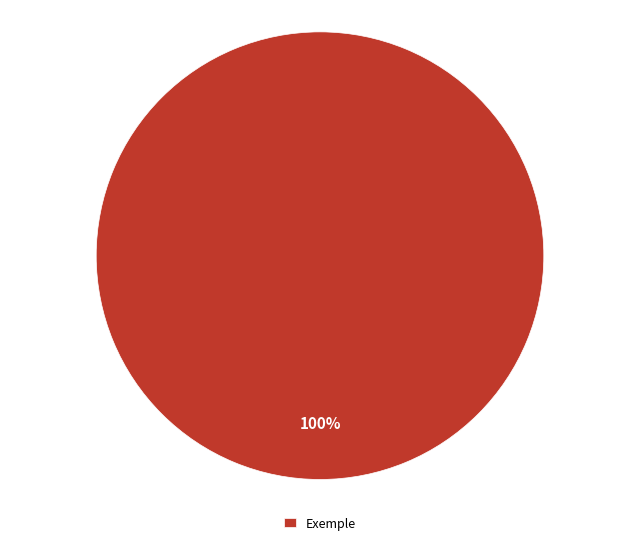

Is it true that Exemple is 100% of the pie?

True